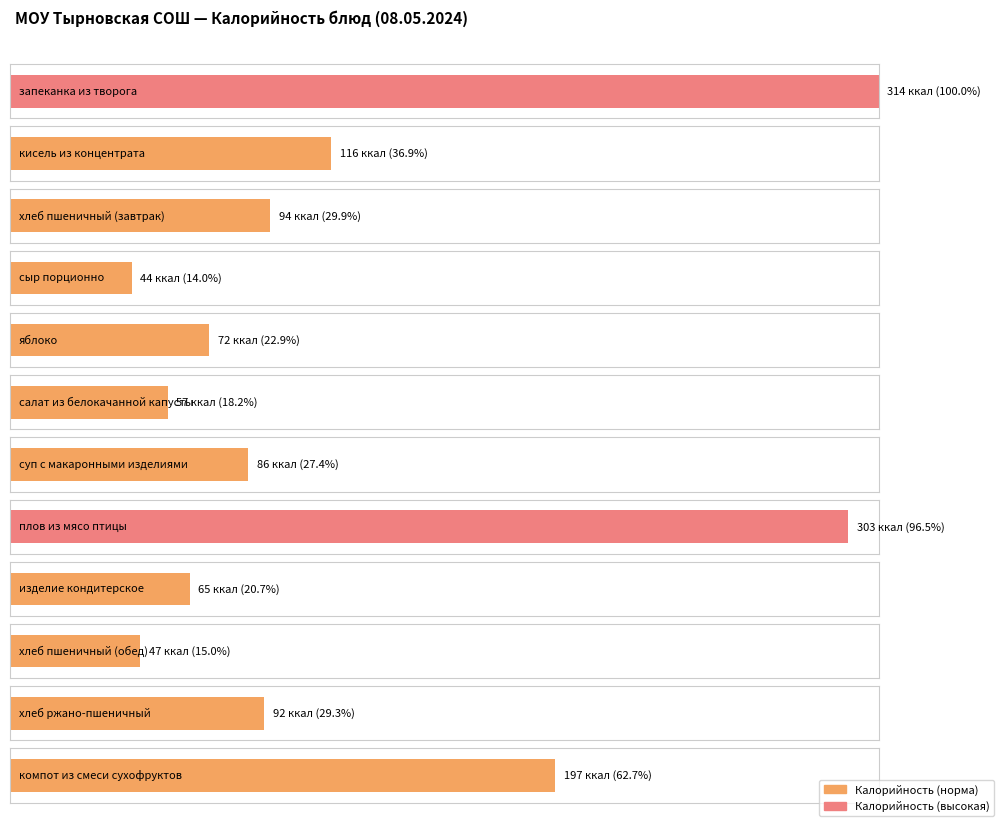

Reading right to left, list all the values displayed in this chart.

197	92	47	65	303	86	57	72	44	94	116	314